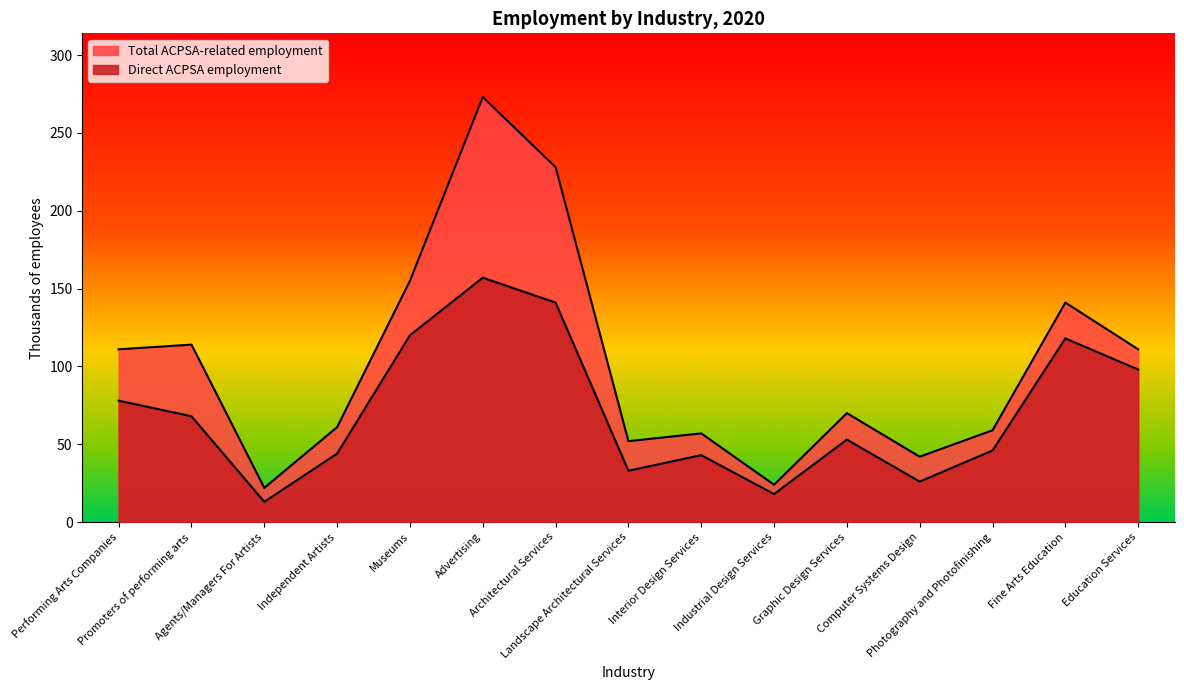

True or false: Total ACPSA-related employment has a value of 83 at Architectural Services.

False